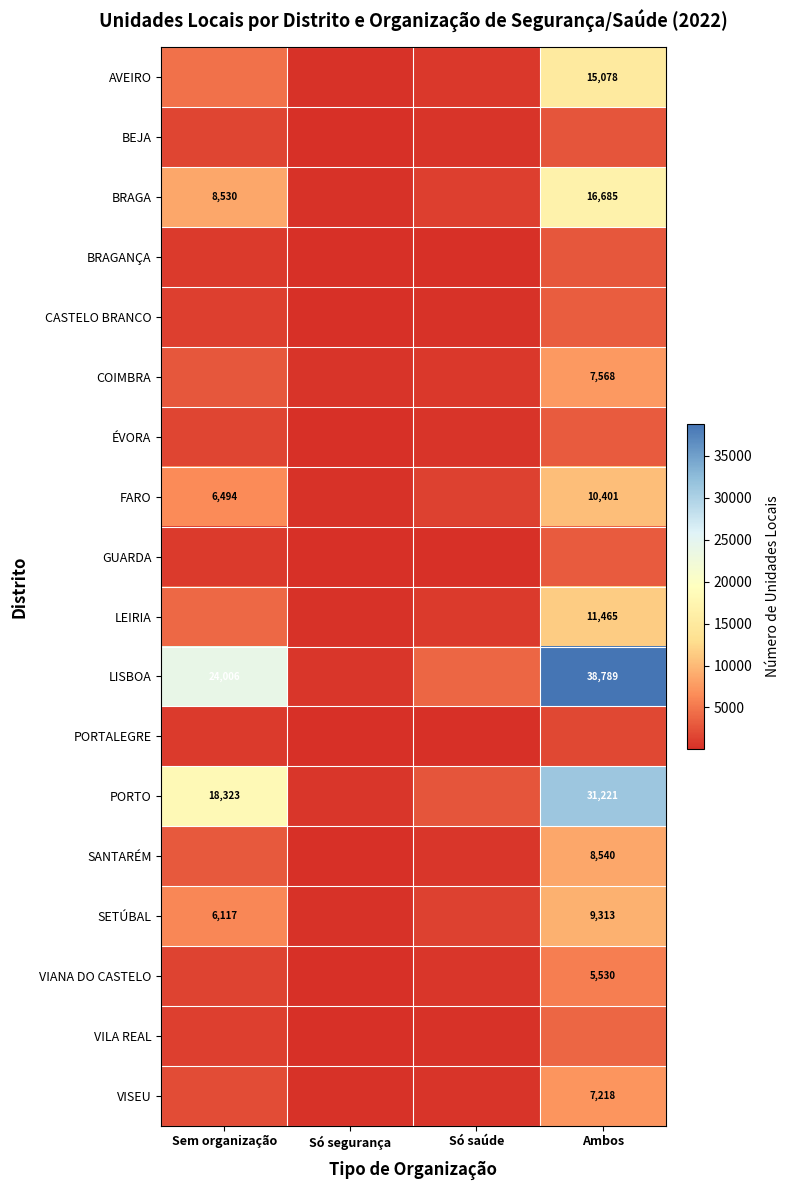

At Ambos, list the series in order from largest to smallest.

LISBOA, PORTO, BRAGA, AVEIRO, LEIRIA, FARO, SETÚBAL, SANTARÉM, COIMBRA, VISEU, VIANA DO CASTELO, VILA REAL, CASTELO BRANCO, ÉVORA, GUARDA, BRAGANÇA, BEJA, PORTALEGRE